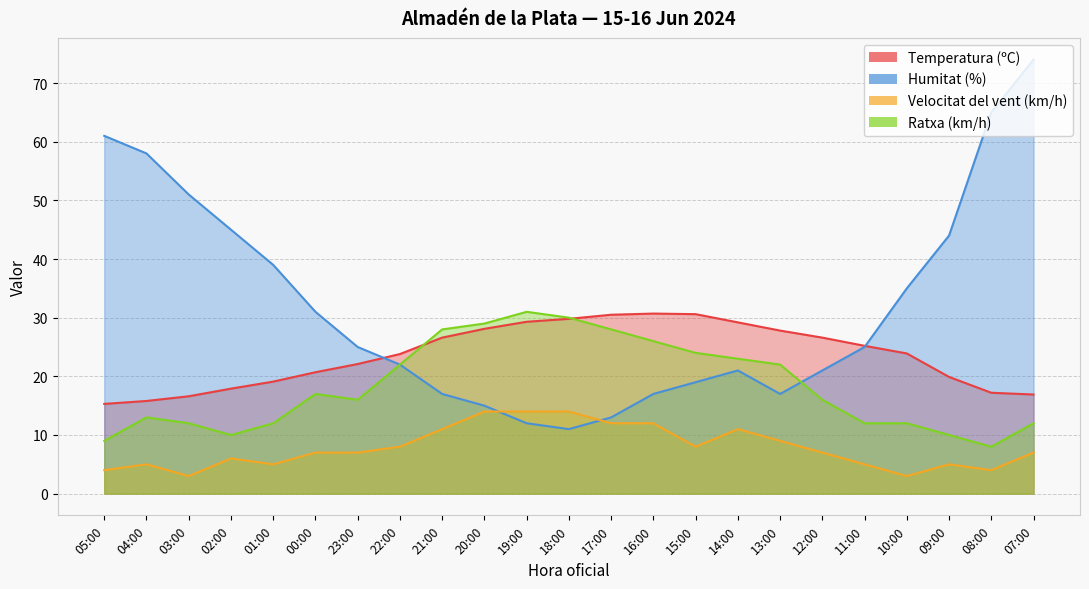

What is the spread (max minus min) of values at 12:00?

19.6